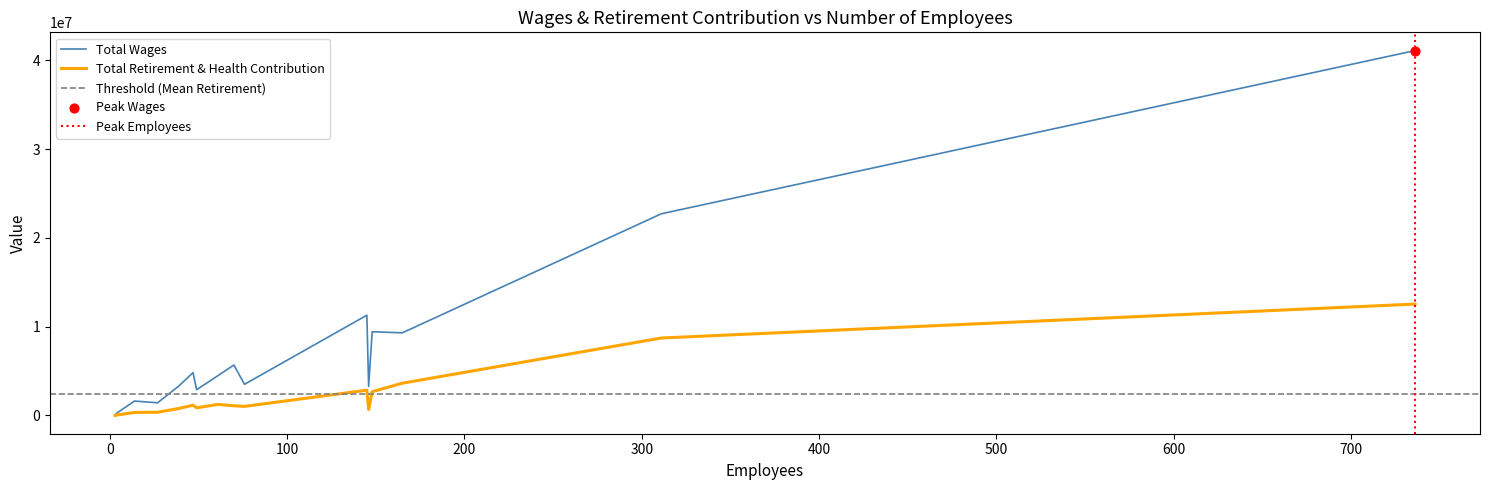

At which category is the sum across all series the highest?

736